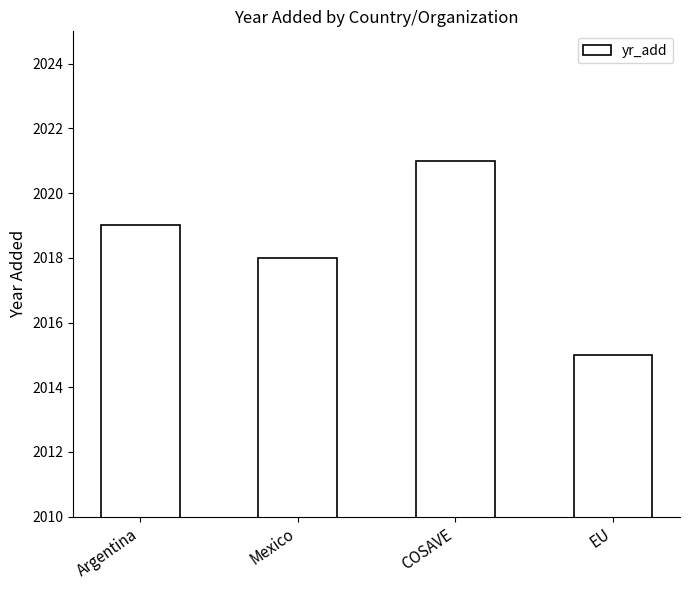

What is the average value?

2018